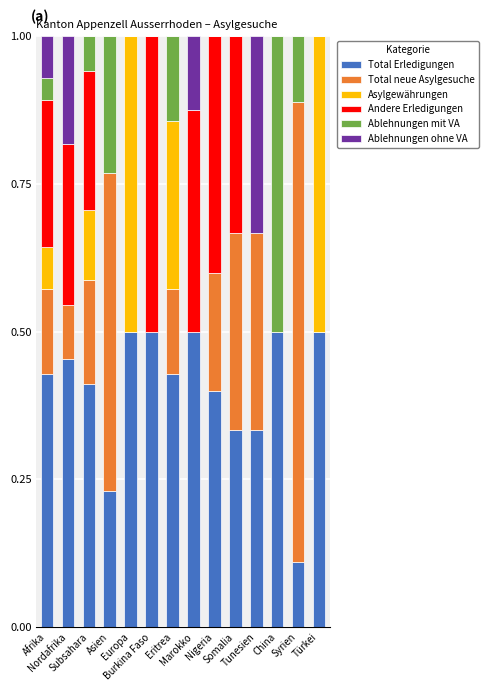

What is the difference between the second highest and second lowest values in the Ablehnungen mit VA series?

0.2